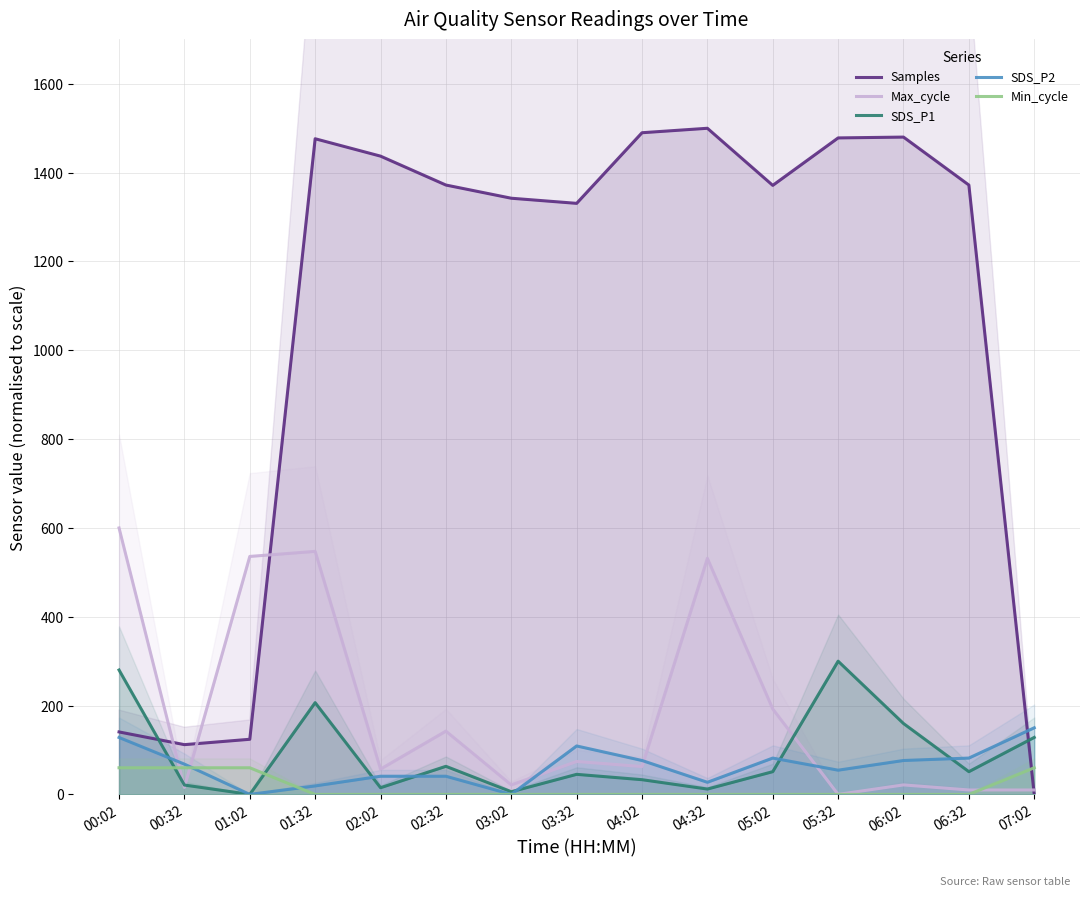

What is the difference between the second highest and second lowest values in the Min_cycle series?

60.0